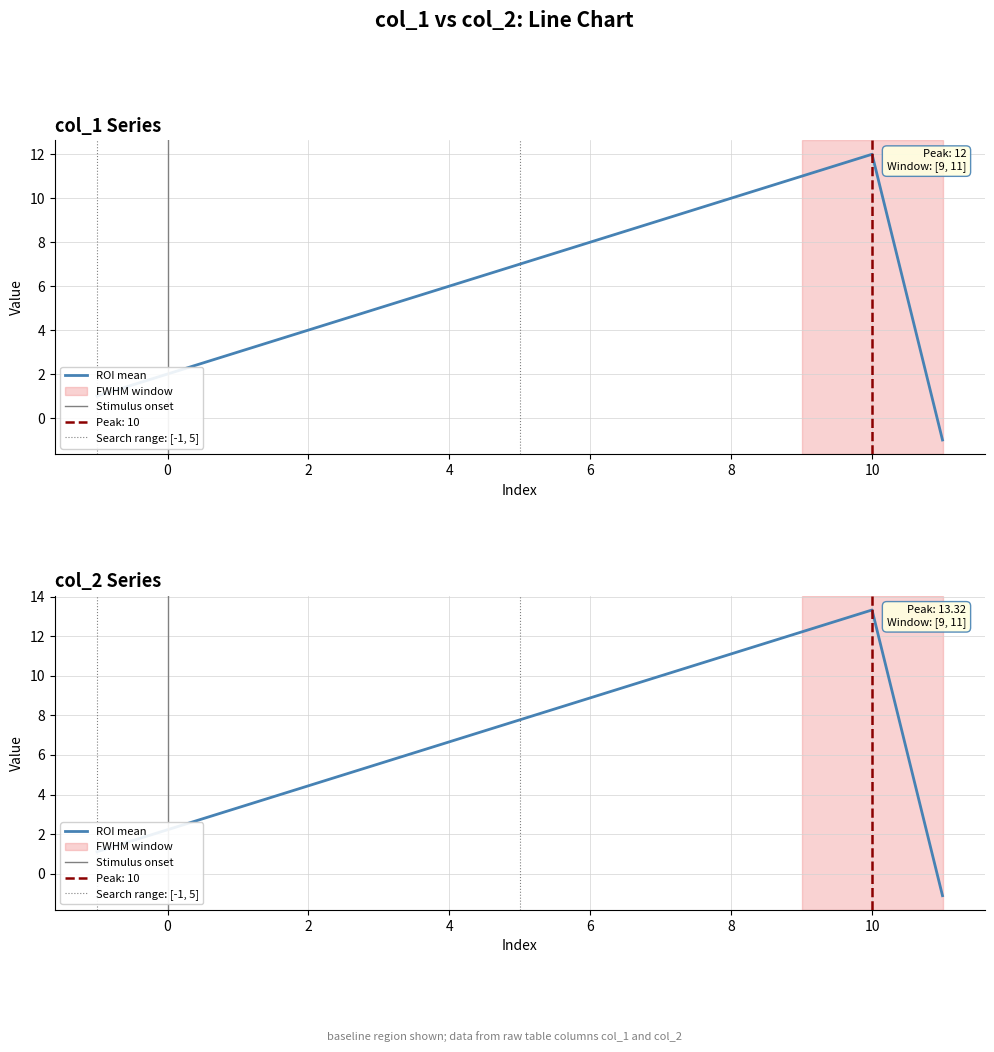

What is the minimum value for col_2?

-1.1